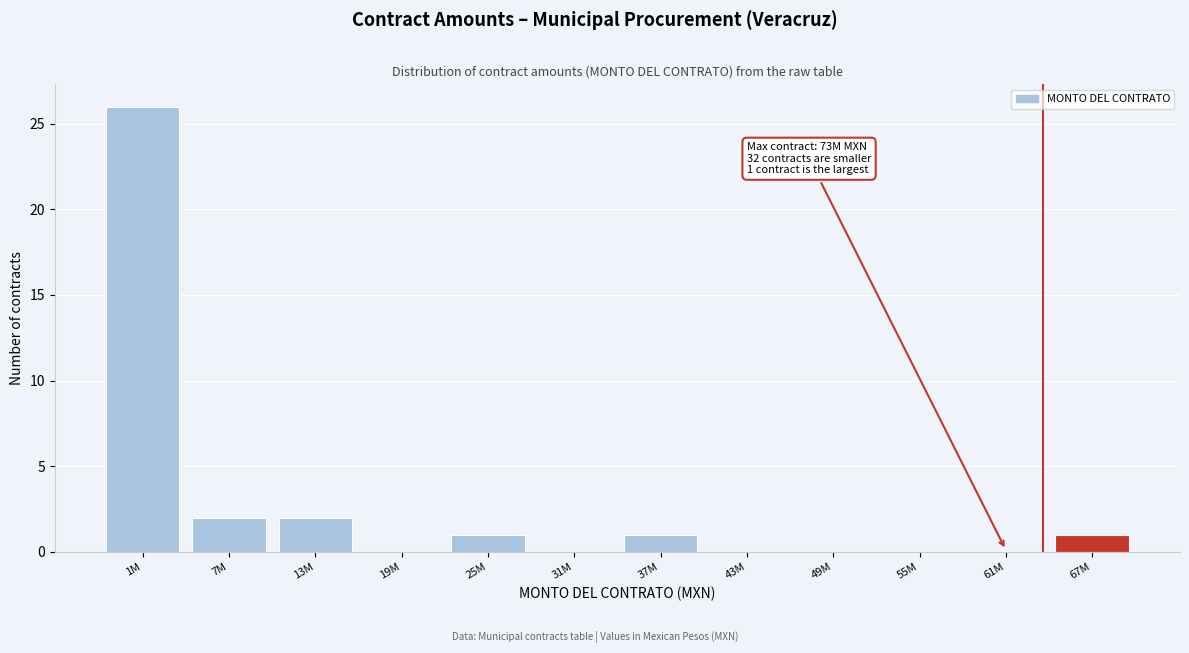

Reading left to right, what are all the values shown in this chart?

1M=26	7M=2	13M=2	19M=0	25M=1	31M=0	37M=1	43M=0	49M=0	55M=0	61M=0	67M=1